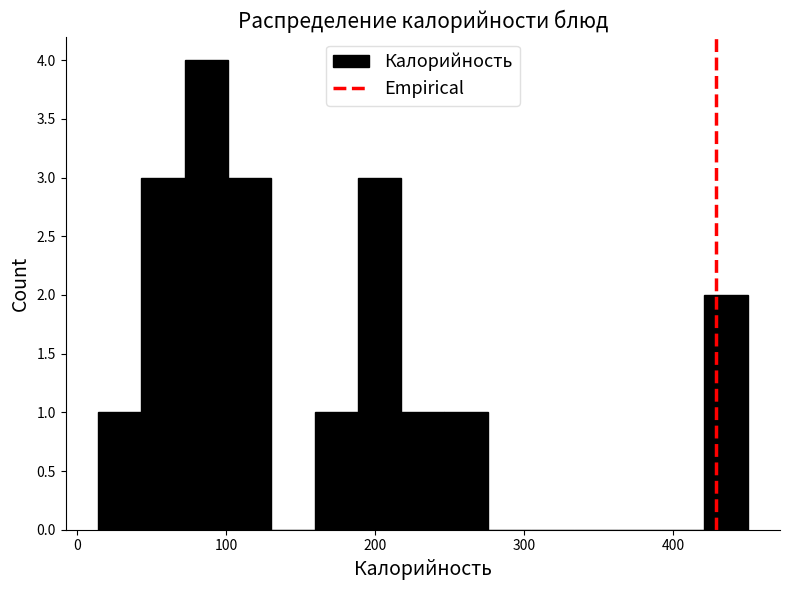

Around what value on the x-axis is the tallest bar? Give the approximate position of its centre, as read against the axis.

90